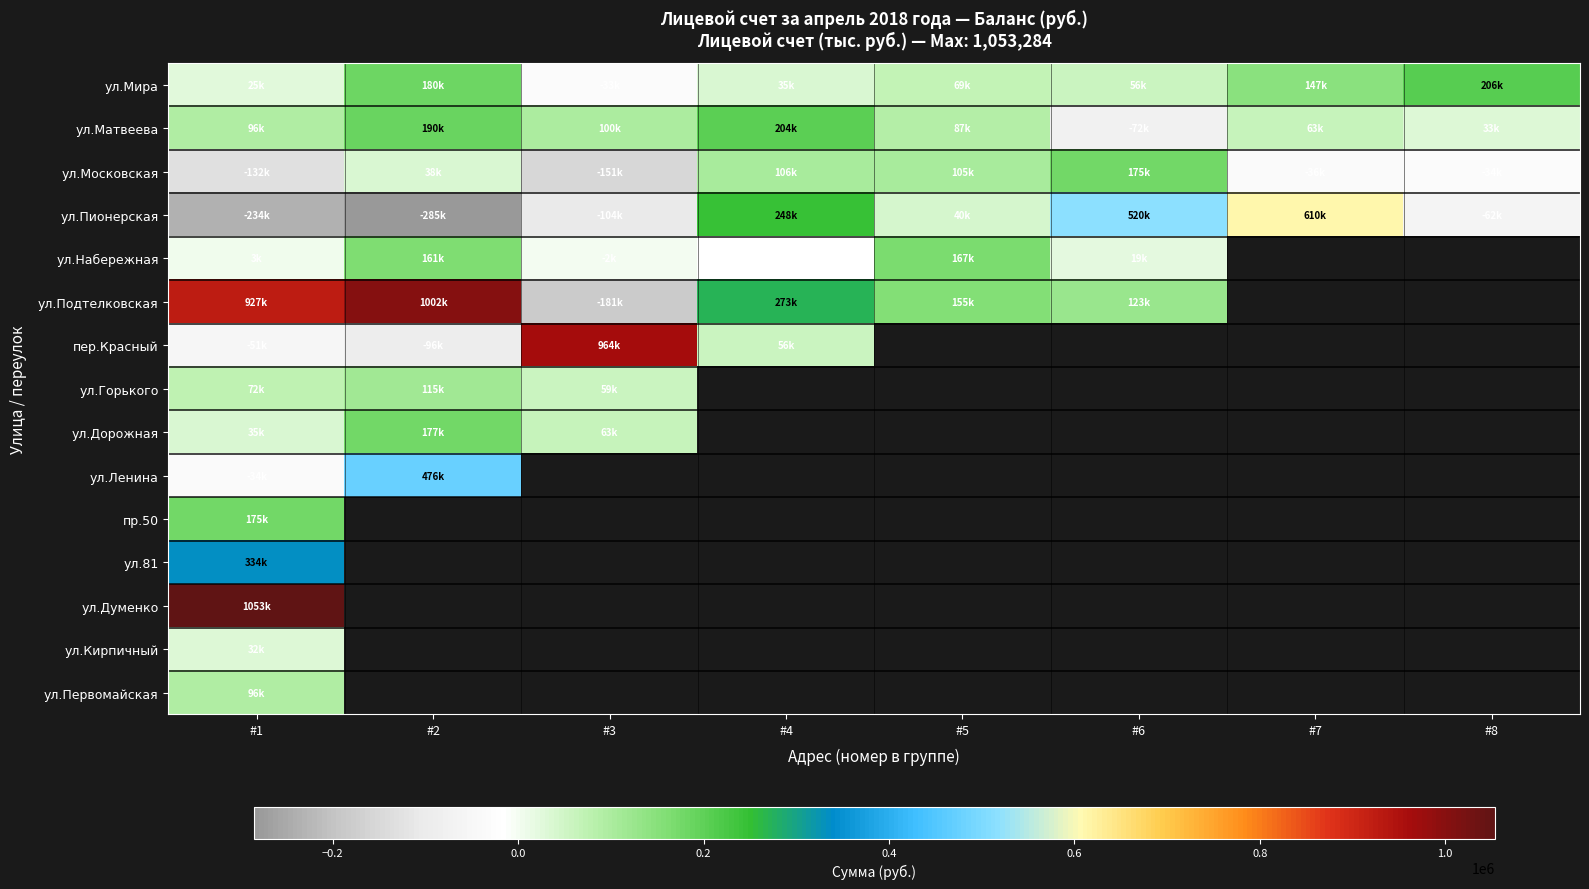

Count the number of data series in this chart.

15